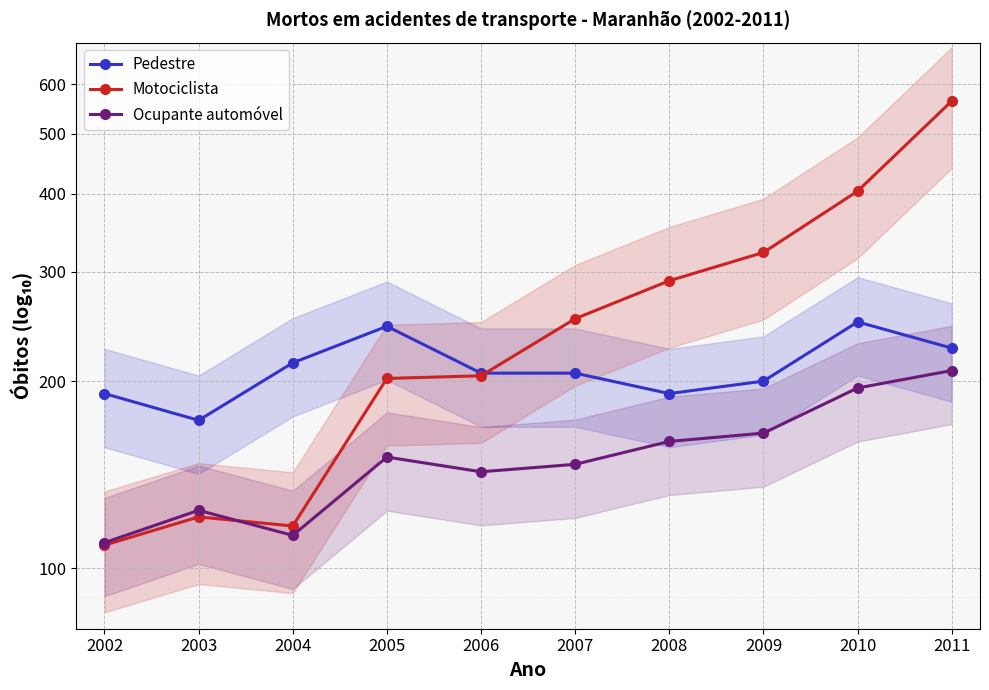

True or false: Ocupante automóvel has a value of 107 at 2010.

False